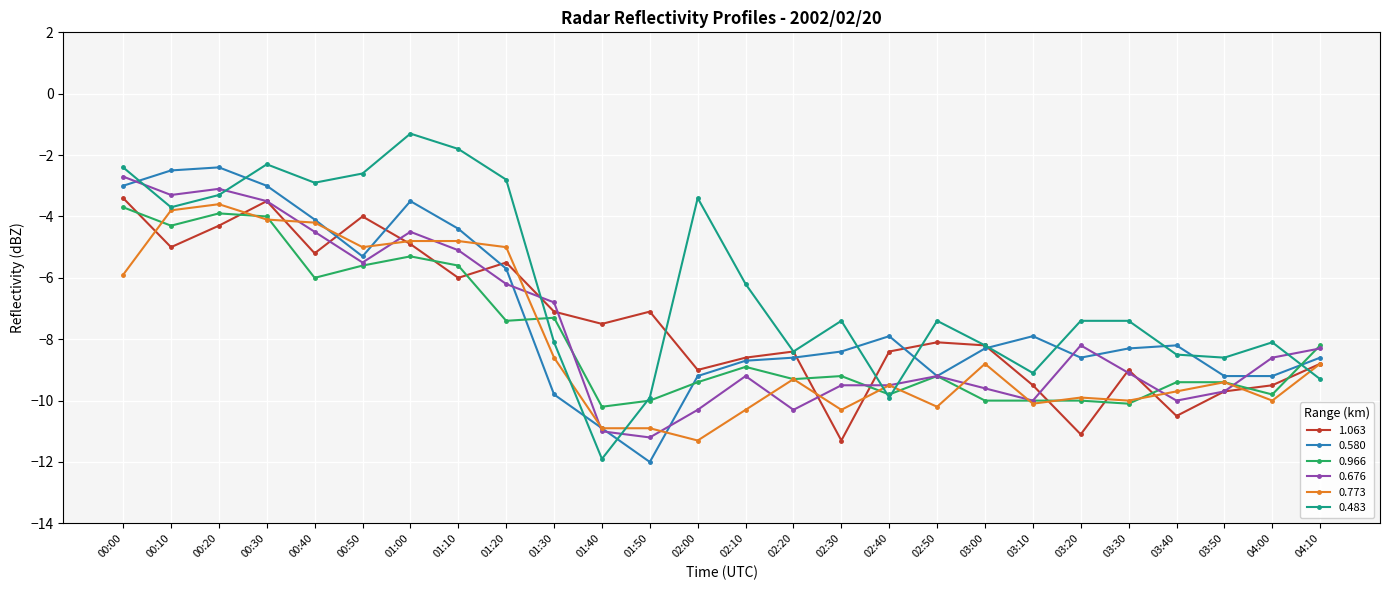

Which series has the widest spread of values?

0.483